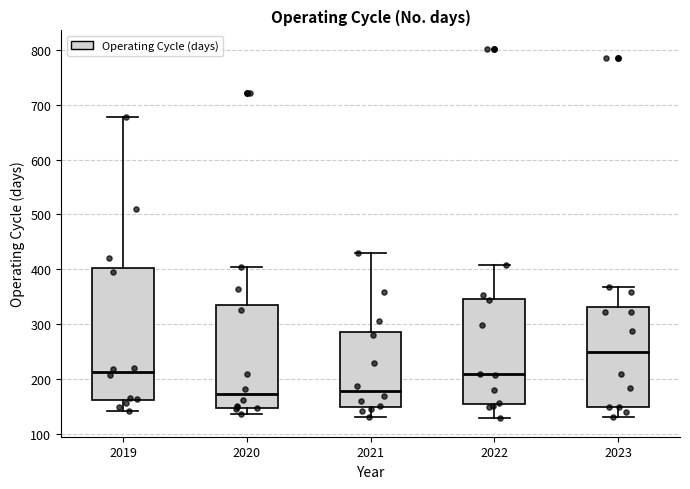

Where does the median line of the box at x = 2020 sit on the y-axis? The values are not printed on the chart, so give them approximately, as read against the axis.

170